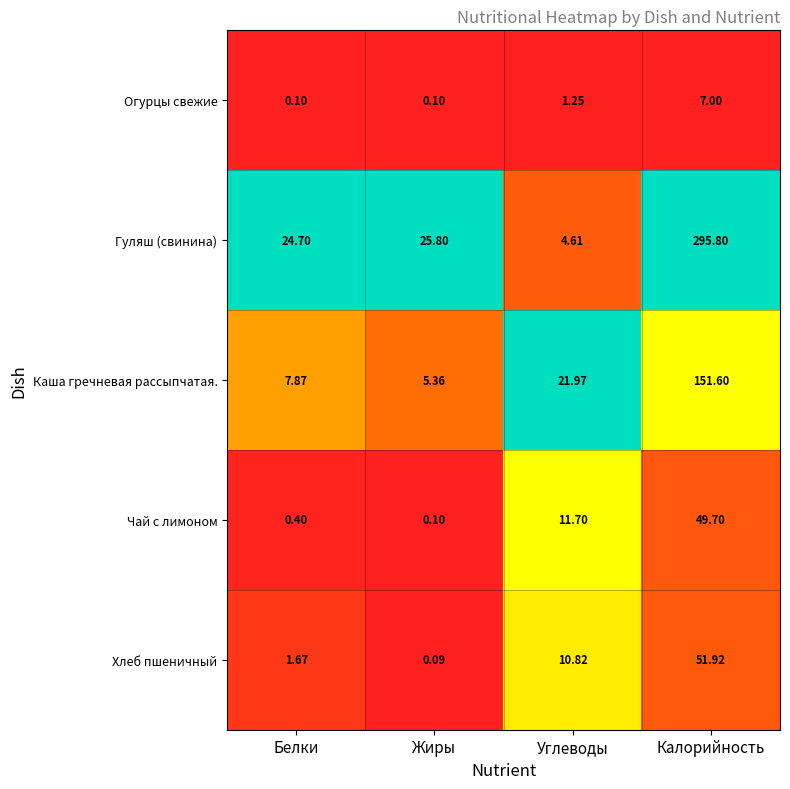

Which series has the largest range (max minus min)?

Гуляш (свинина)